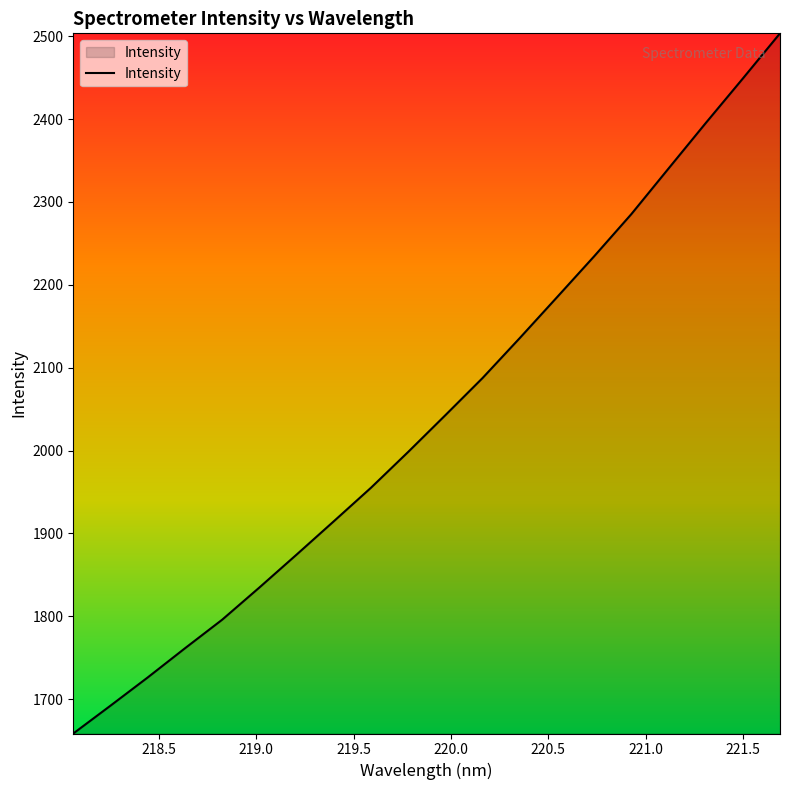

What is the maximum value shown in the chart?

2503.5